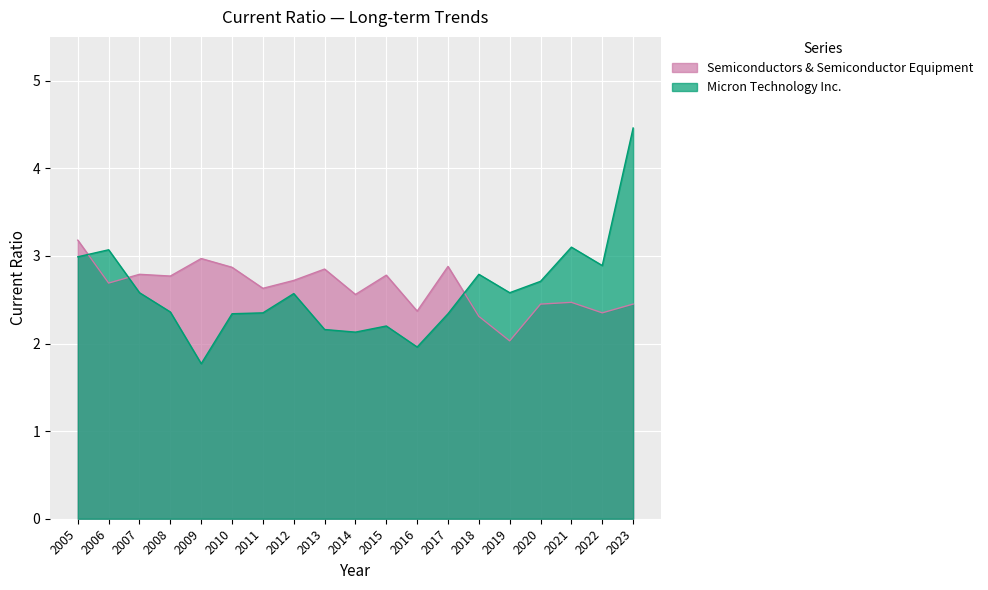

How many data points does each series have?

19